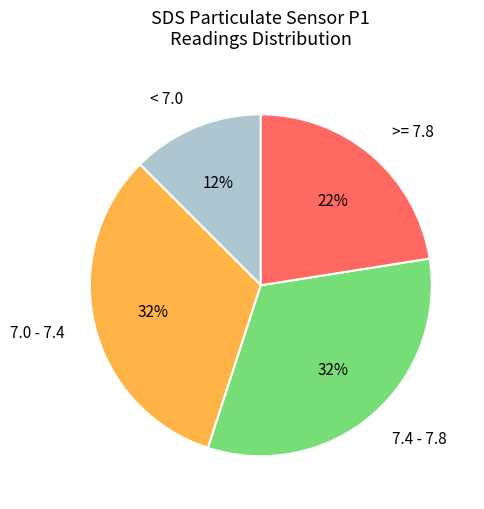

To the nearest percent, what is the difference between the largest and smallest slice percentages?

20%